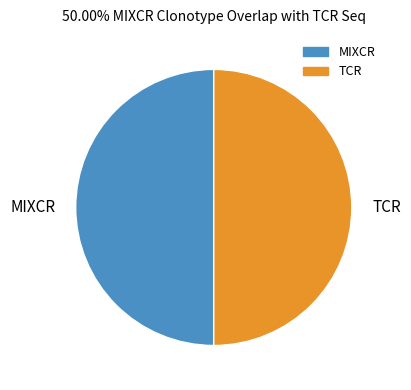

Is the sum of TCR and MIXCR greater than half?

Yes